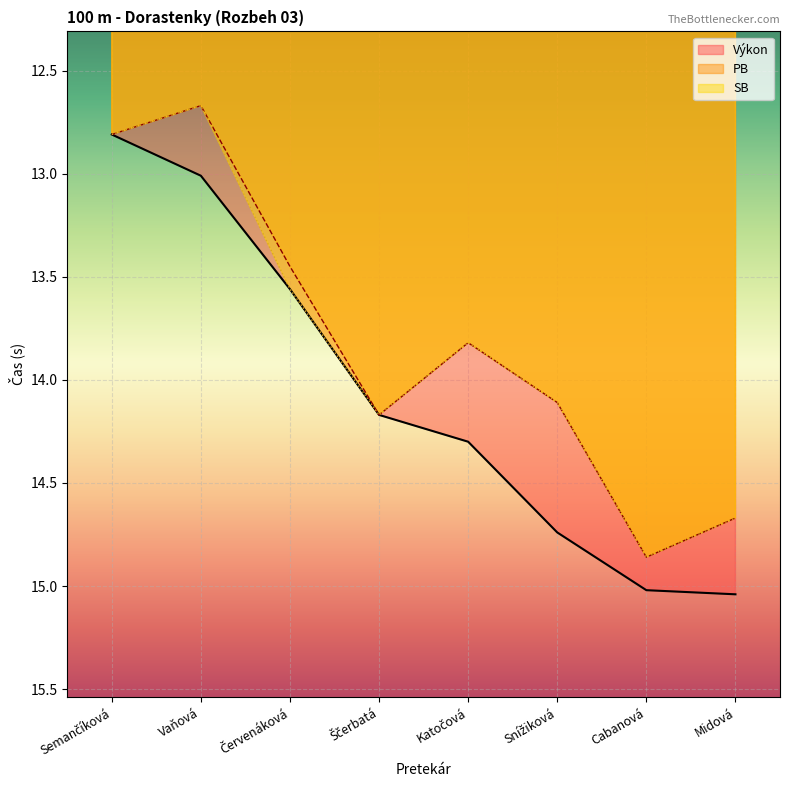

At Snížiková, list the series in order from largest to smallest.

Výkon, PB, SB